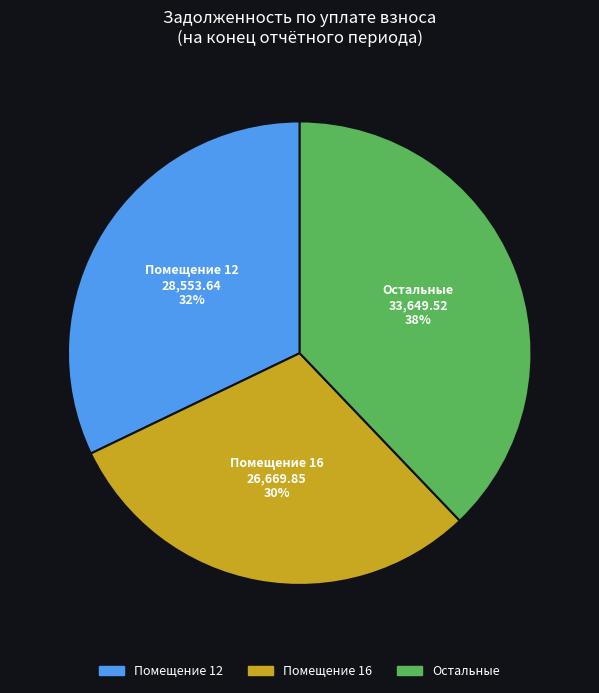

Which has a higher value, Помещение 16 or Помещение 12?

Помещение 12